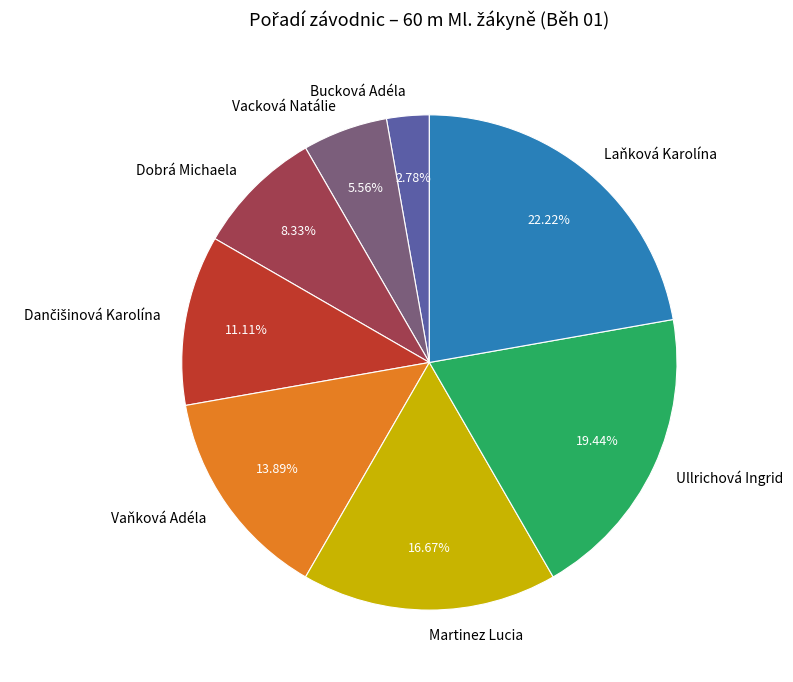

To the nearest percent, what is the combined percentage of Vacková Natálie and Laňková Karolína?

28%